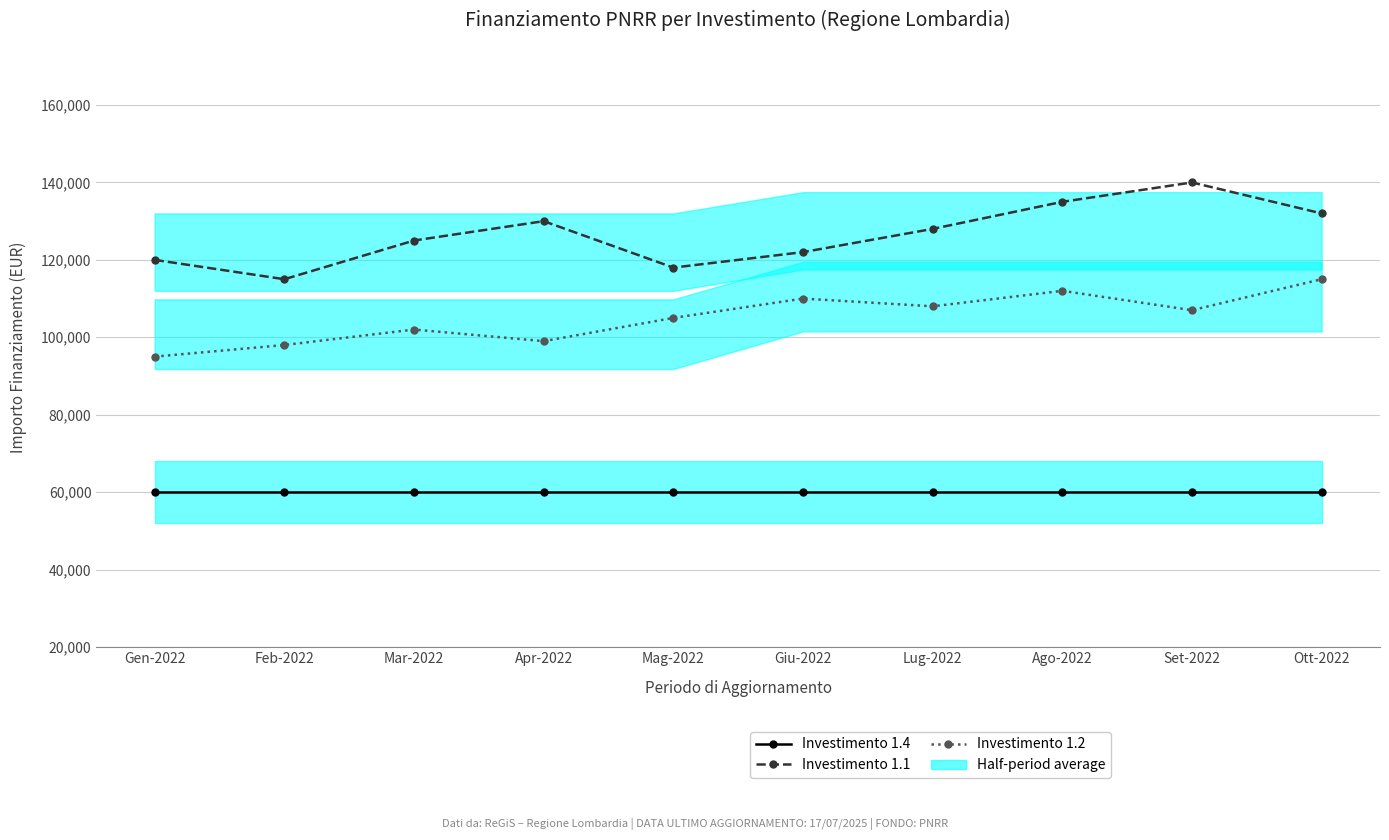

True or false: Investimento 1.2 and Investimento 1.1 cross at least once.

False